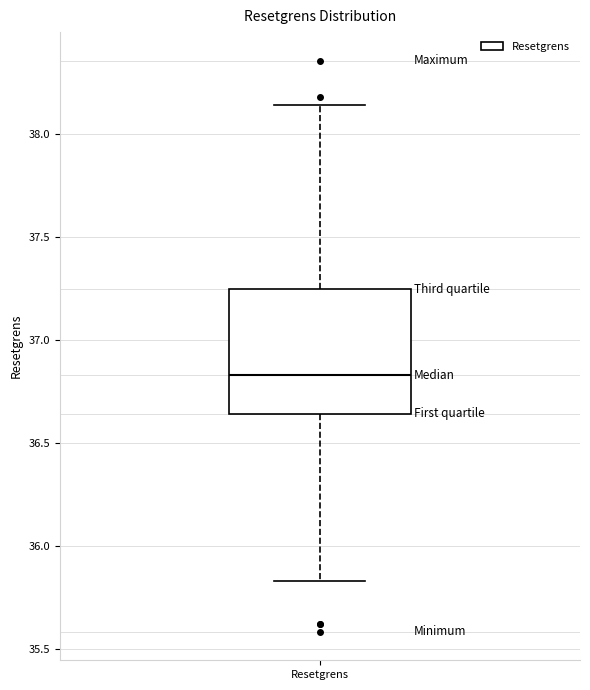

Transcribe this box plot: give where the median line is, the range the box spans, and where the two whiskers end, as read against the y-axis. The values are not printed on the chart, so give them approximately, as read against the axis.

median 36.85, box 36.65 to 37.25, whiskers 35.85 to 38.15